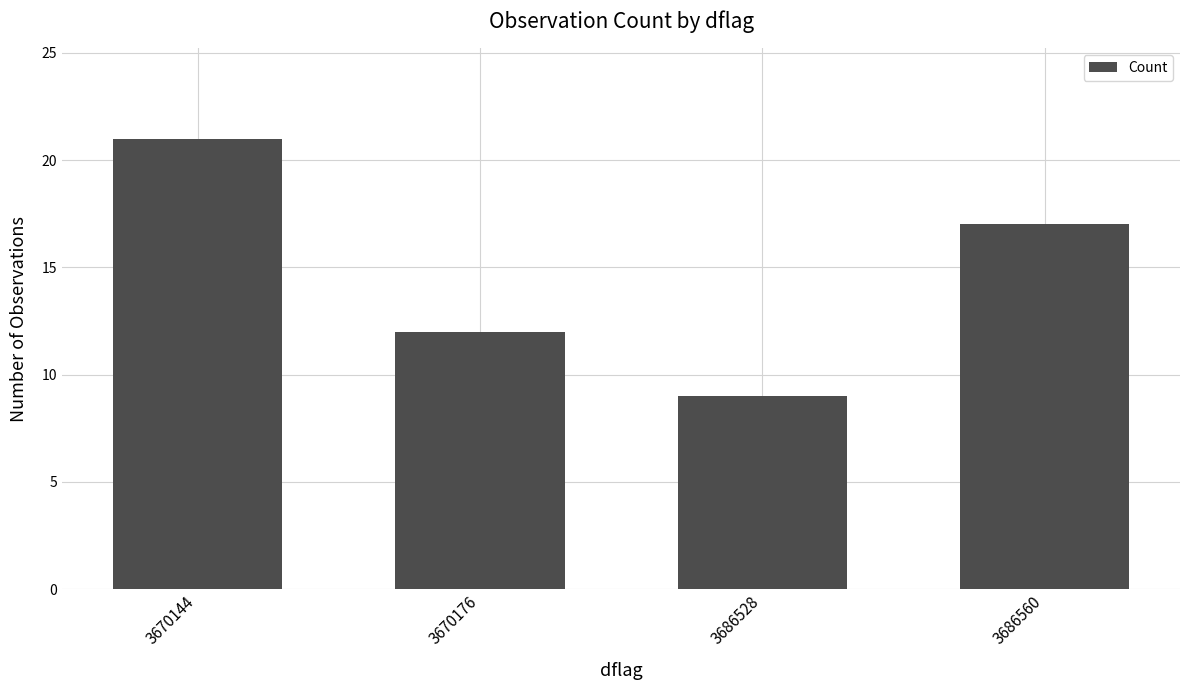

Reading right to left, transcribe all the data shown in this chart.

17	9	12	21